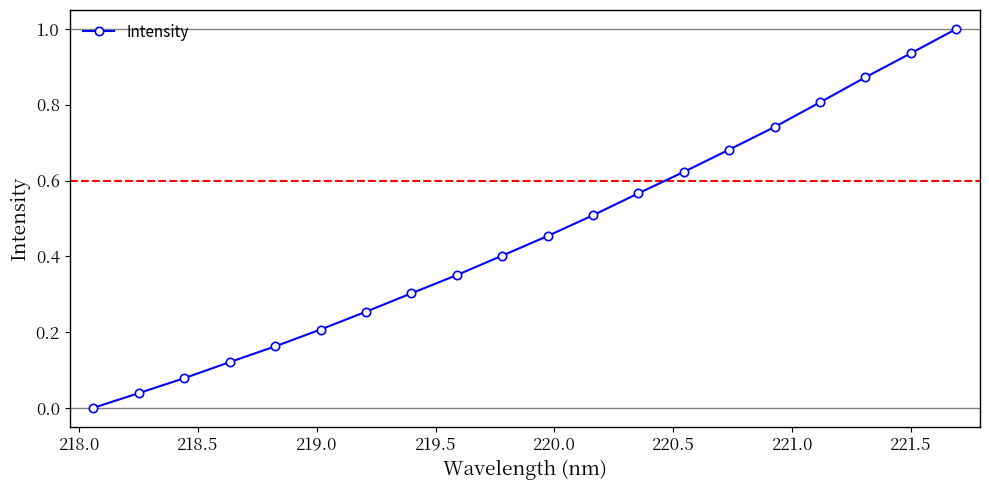

What is the difference between the maximum and minimum values?

1.0